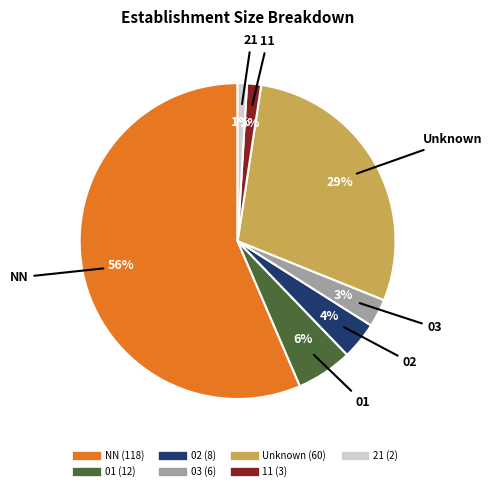

To the nearest percent, what is the average slice percentage?

14%